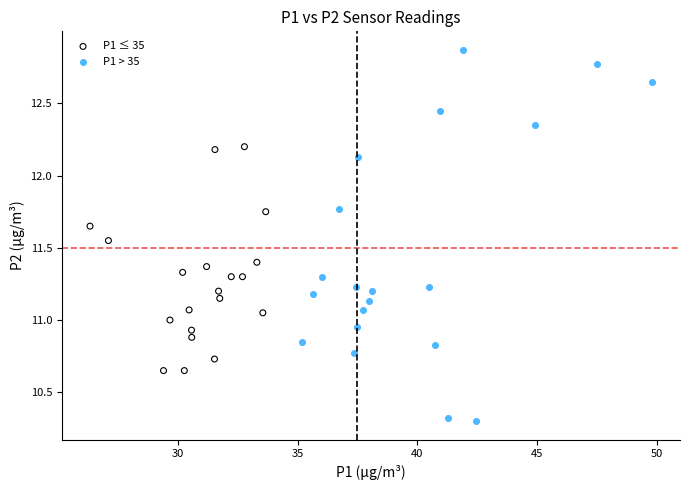

What are all the series names shown in the legend?

P1 ≤ 35, P1 > 35